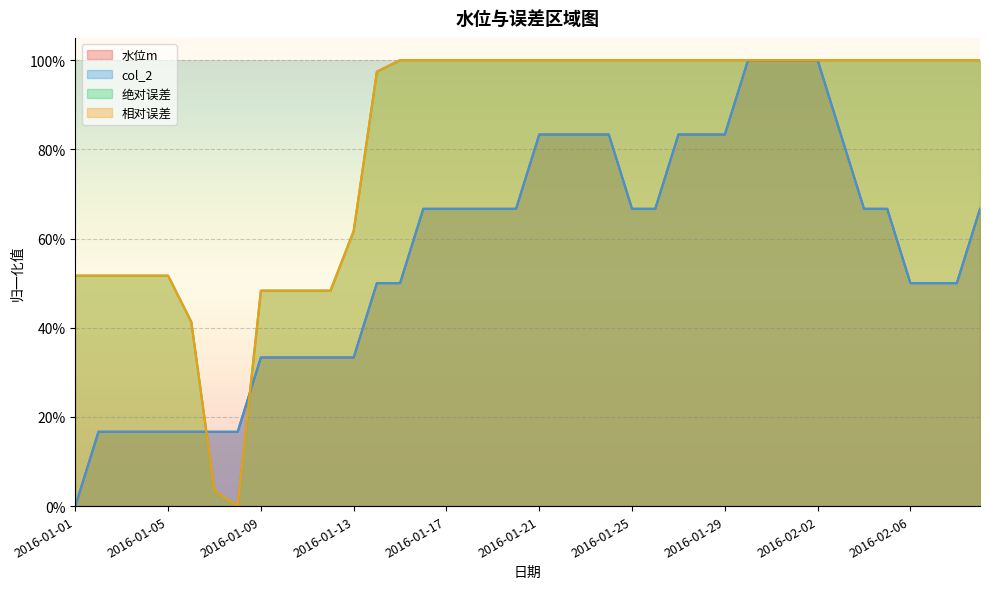

Where is 相对误差 nearest to the value 0?

2016-01-08